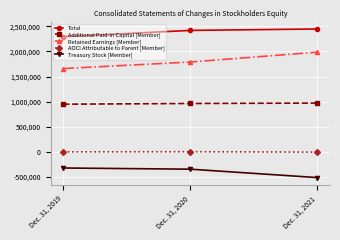

What is the maximum value shown in the chart?

2446251